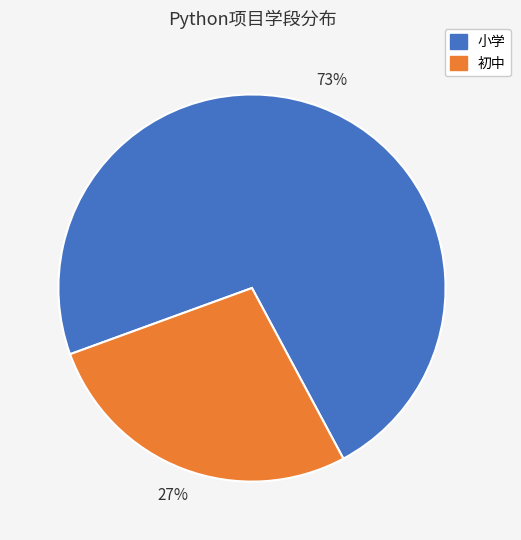

What is the ratio of the value at 初中 to the value at 小学?

0.4